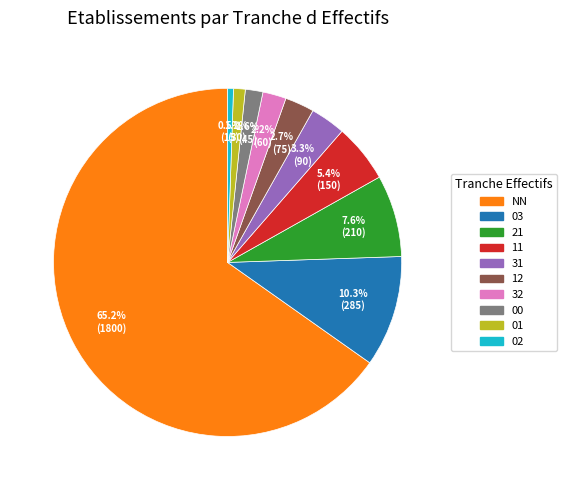

True or false: 12 accounts for 3% of the total.

True